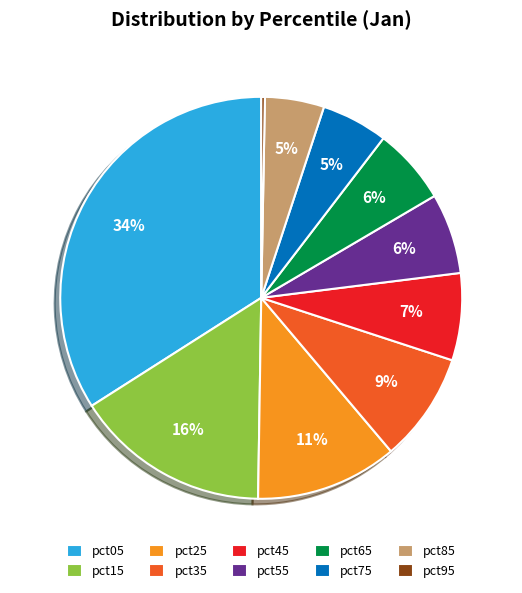

Is it true that pct25 is 11% of the pie?

True